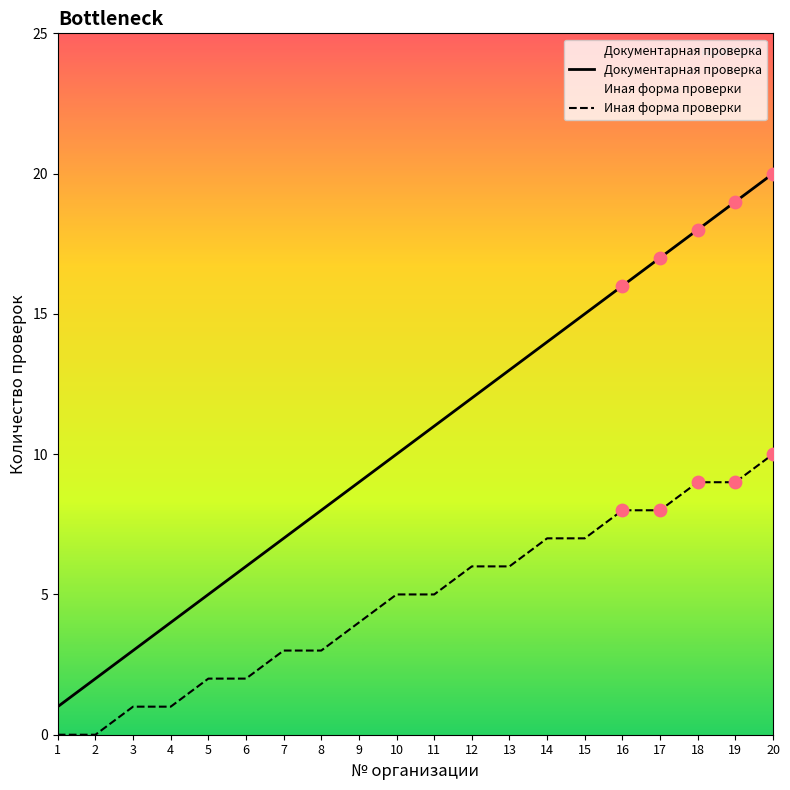

What are all the series names shown in the legend?

Документарная проверка, Иная форма проверки